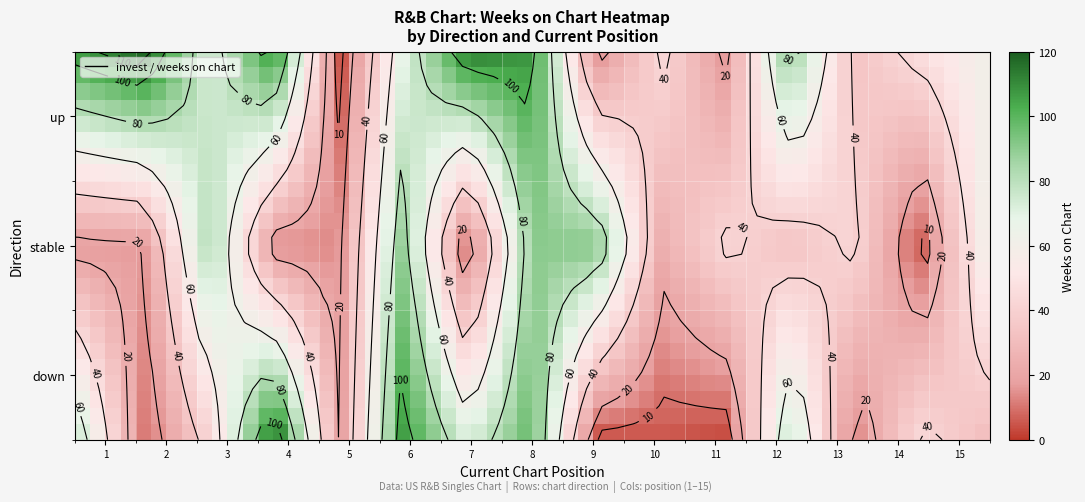

Which series has the largest range (max minus min)?

down